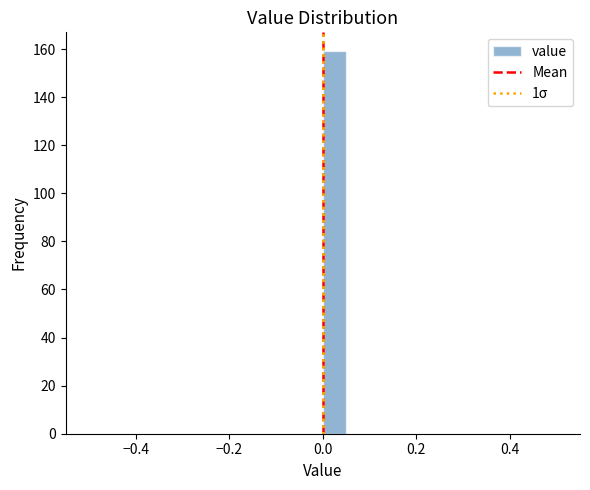

Read against the x-axis, roughly where is the centre of the tallest bar?

0.02